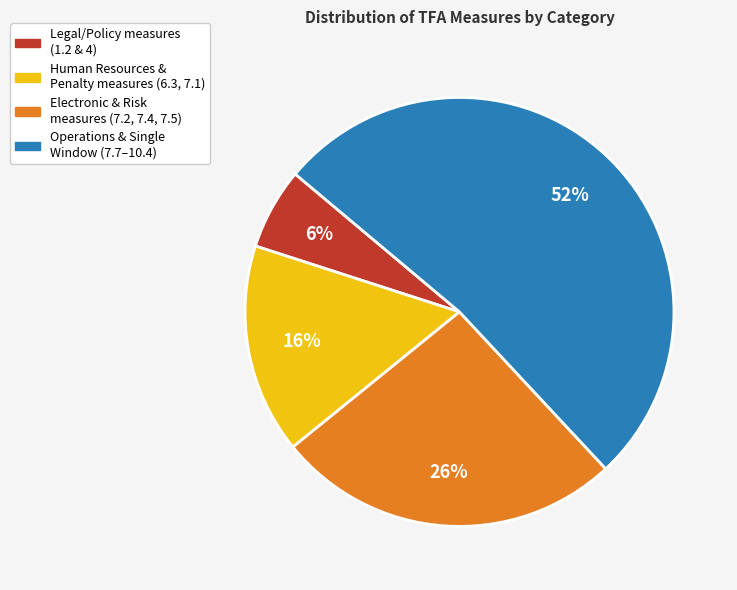

Count the number of slices in the pie.

4